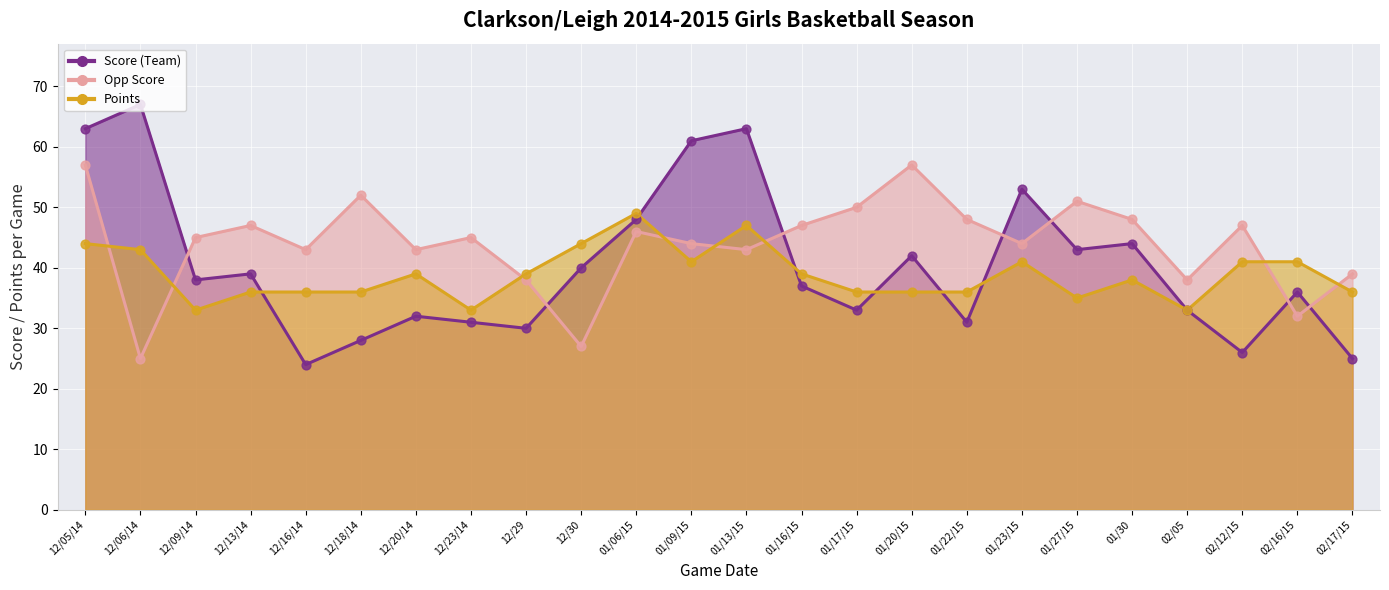

Which series contains the highest Y value?

Score (Team)